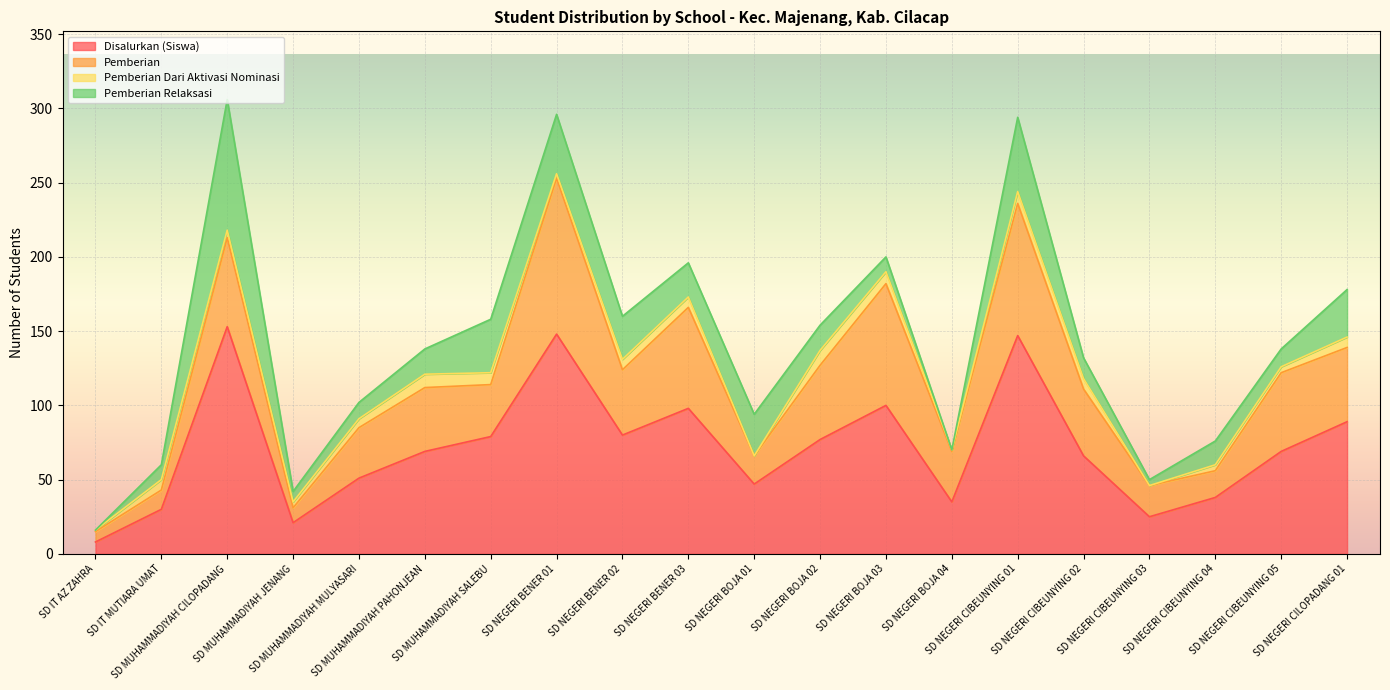

Reading left to right, list all the values displayed in this chart.

Disalurkan (Siswa): SD IT AZ ZAHRA=8	SD IT MUTIARA UMAT=30	SD MUHAMMADIYAH CILOPADANG=153	SD MUHAMMADIYAH JENANG=21	SD MUHAMMADIYAH MULYASARI=51	SD MUHAMMADIYAH PAHONJEAN=69	SD MUHAMMADIYAH SALEBU=79	SD NEGERI BENER 01=148	SD NEGERI BENER 02=80	SD NEGERI BENER 03=98	SD NEGERI BOJA 01=47	SD NEGERI BOJA 02=77	SD NEGERI BOJA 03=100	SD NEGERI BOJA 04=35	SD NEGERI CIBEUNYING 01=147	SD NEGERI CIBEUNYING 02=66	SD NEGERI CIBEUNYING 03=25	SD NEGERI CIBEUNYING 04=38	SD NEGERI CIBEUNYING 05=69	SD NEGERI CILOPADANG 01=89
Pemberian: SD IT AZ ZAHRA=7	SD IT MUTIARA UMAT=13	SD MUHAMMADIYAH CILOPADANG=60	SD MUHAMMADIYAH JENANG=10	SD MUHAMMADIYAH MULYASARI=34	SD MUHAMMADIYAH PAHONJEAN=43	SD MUHAMMADIYAH SALEBU=35	SD NEGERI BENER 01=105	SD NEGERI BENER 02=44	SD NEGERI BENER 03=68	SD NEGERI BOJA 01=19	SD NEGERI BOJA 02=50	SD NEGERI BOJA 03=82	SD NEGERI BOJA 04=34	SD NEGERI CIBEUNYING 01=89	SD NEGERI CIBEUNYING 02=45	SD NEGERI CIBEUNYING 03=21	SD NEGERI CIBEUNYING 04=18	SD NEGERI CIBEUNYING 05=53	SD NEGERI CILOPADANG 01=50
Pemberian Dari Aktivasi Nominasi: SD IT AZ ZAHRA=1	SD IT MUTIARA UMAT=7	SD MUHAMMADIYAH CILOPADANG=5	SD MUHAMMADIYAH JENANG=4	SD MUHAMMADIYAH MULYASARI=6	SD MUHAMMADIYAH PAHONJEAN=9	SD MUHAMMADIYAH SALEBU=8	SD NEGERI BENER 01=3	SD NEGERI BENER 02=7	SD NEGERI BENER 03=7	SD NEGERI BOJA 01=0	SD NEGERI BOJA 02=10	SD NEGERI BOJA 03=8	SD NEGERI BOJA 04=1	SD NEGERI CIBEUNYING 01=8	SD NEGERI CIBEUNYING 02=7	SD NEGERI CIBEUNYING 03=0	SD NEGERI CIBEUNYING 04=4	SD NEGERI CIBEUNYING 05=4	SD NEGERI CILOPADANG 01=7
Pemberian Relaksasi: SD IT AZ ZAHRA=0	SD IT MUTIARA UMAT=10	SD MUHAMMADIYAH CILOPADANG=88	SD MUHAMMADIYAH JENANG=7	SD MUHAMMADIYAH MULYASARI=11	SD MUHAMMADIYAH PAHONJEAN=17	SD MUHAMMADIYAH SALEBU=36	SD NEGERI BENER 01=40	SD NEGERI BENER 02=29	SD NEGERI BENER 03=23	SD NEGERI BOJA 01=28	SD NEGERI BOJA 02=17	SD NEGERI BOJA 03=10	SD NEGERI BOJA 04=0	SD NEGERI CIBEUNYING 01=50	SD NEGERI CIBEUNYING 02=14	SD NEGERI CIBEUNYING 03=4	SD NEGERI CIBEUNYING 04=16	SD NEGERI CIBEUNYING 05=12	SD NEGERI CILOPADANG 01=32